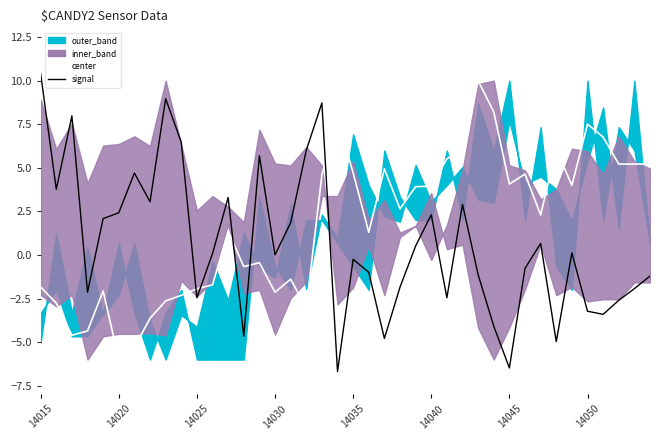

Which series has the largest total across all categories?

center